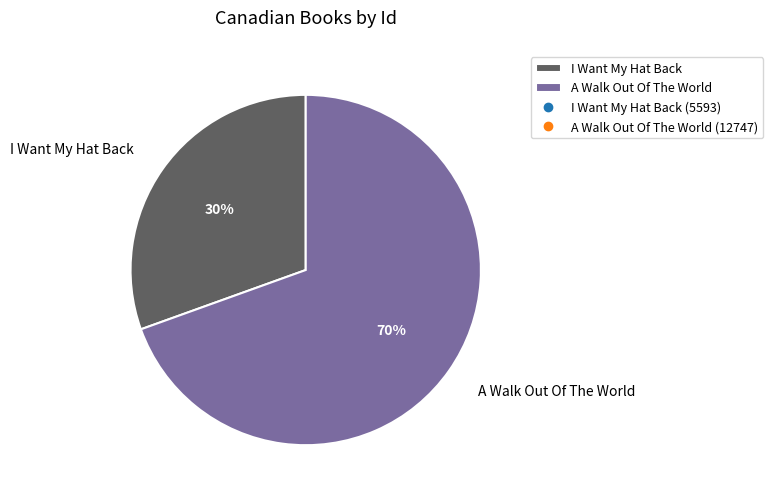

To the nearest percent, what percentage of the pie is A Walk Out Of The World?

70%